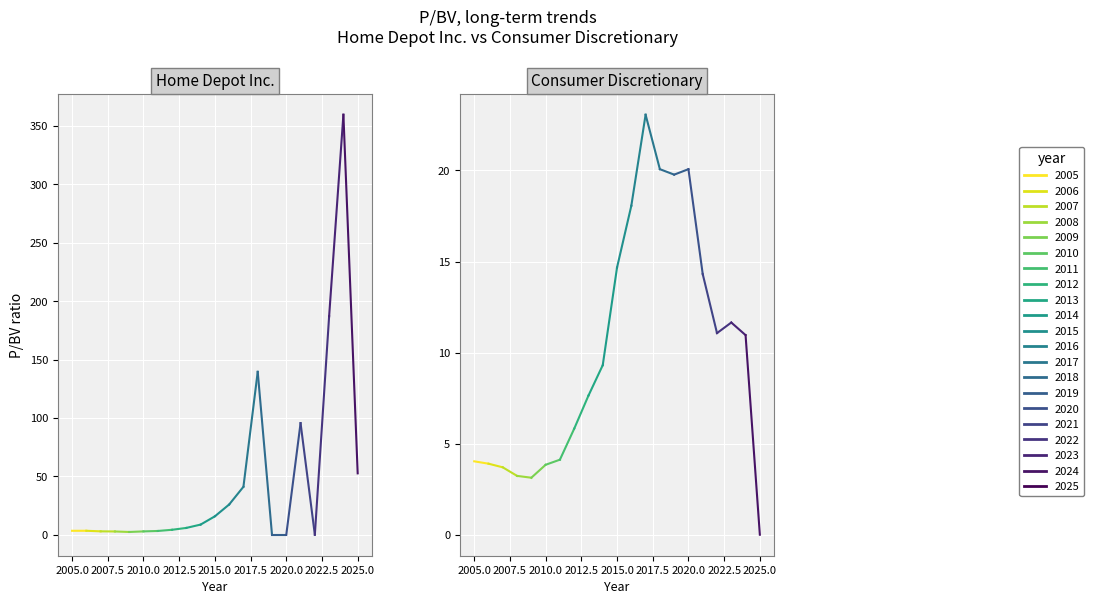

What is the total value across all series at 2016?

43.9